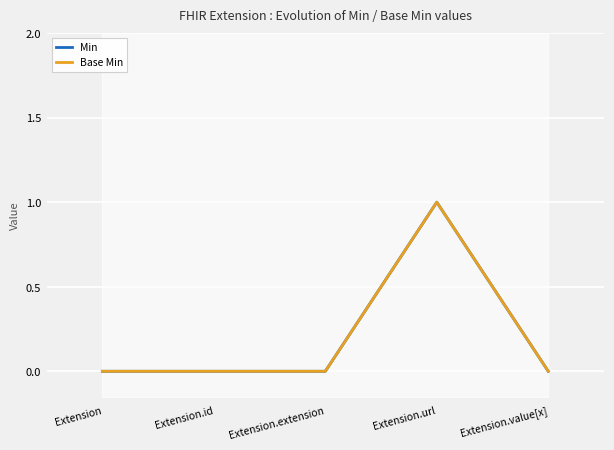

Which has a higher value, Extension.extension or Extension.url?

Extension.url